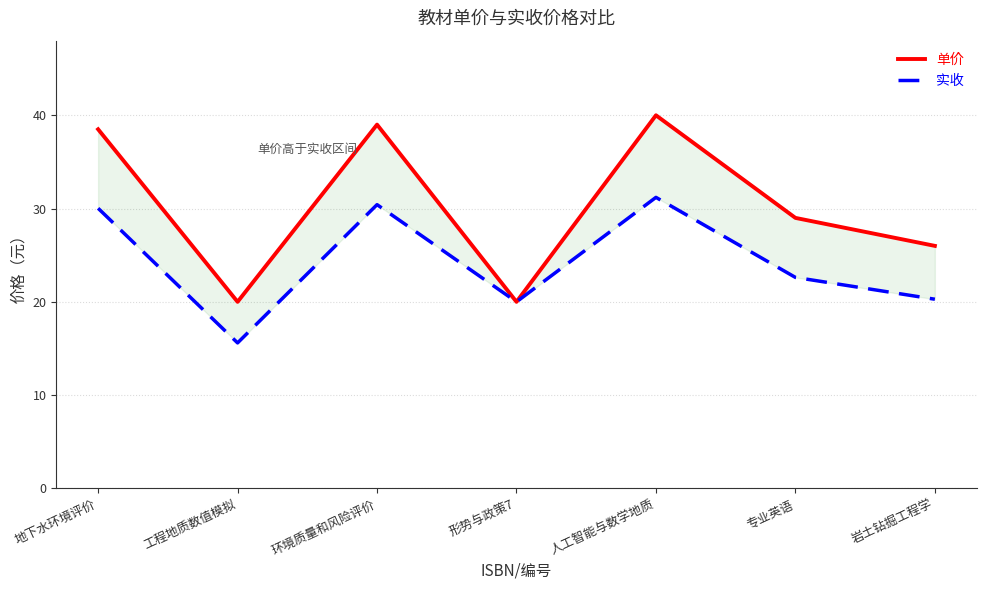

Between 专业英语 and 地下水环境评价, which is larger?

地下水环境评价